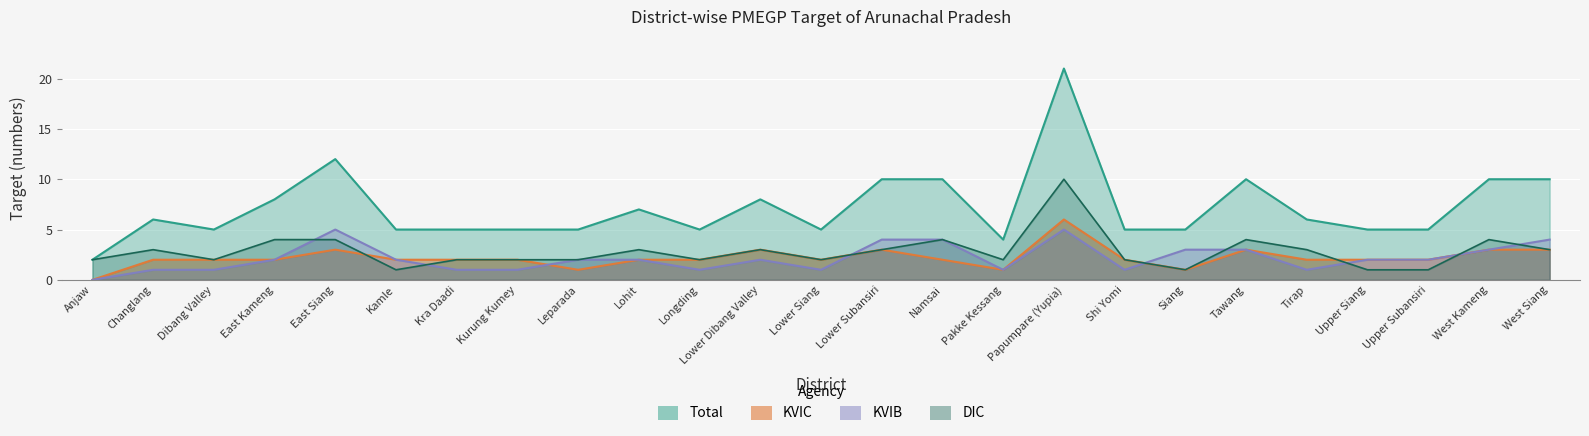

What is the difference between the highest and lowest values at Upper Subansiri?

4